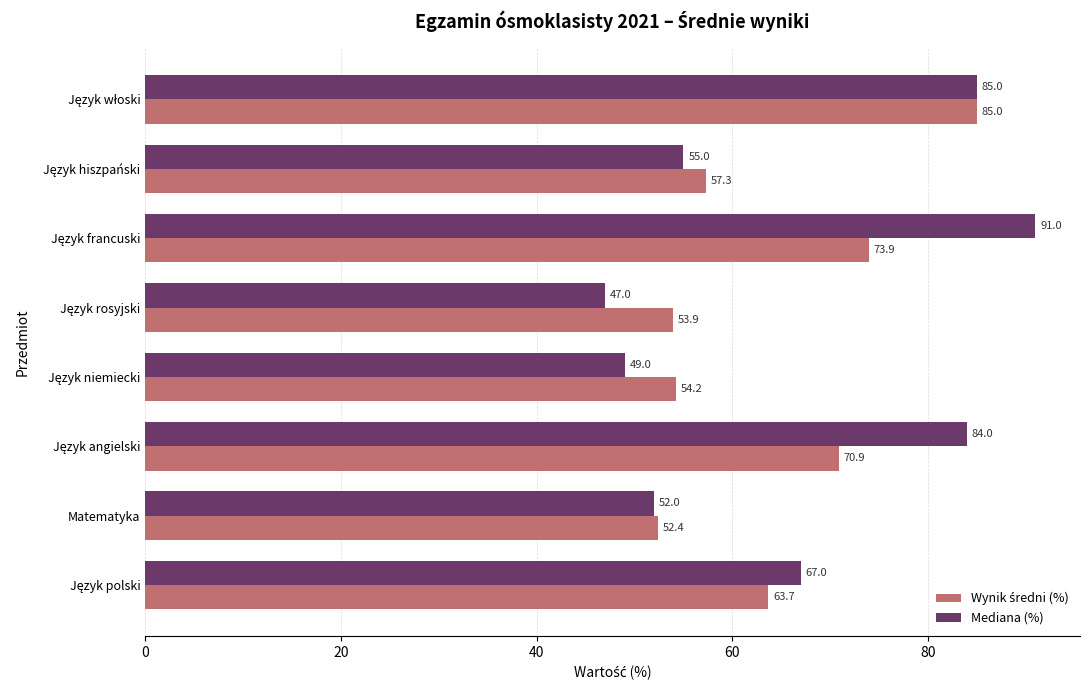

What is the maximum value shown in the chart?

91.0